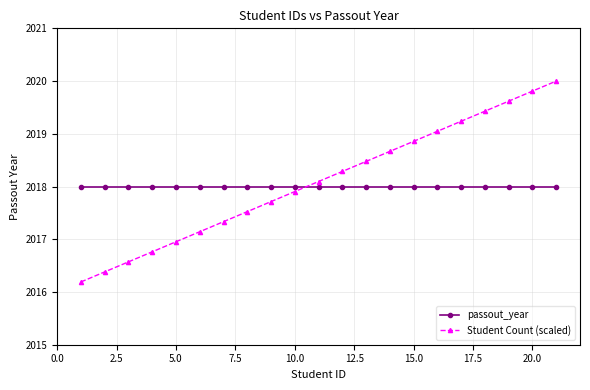

What is the value of the passout_year point at the 1st from the left?

2018.0